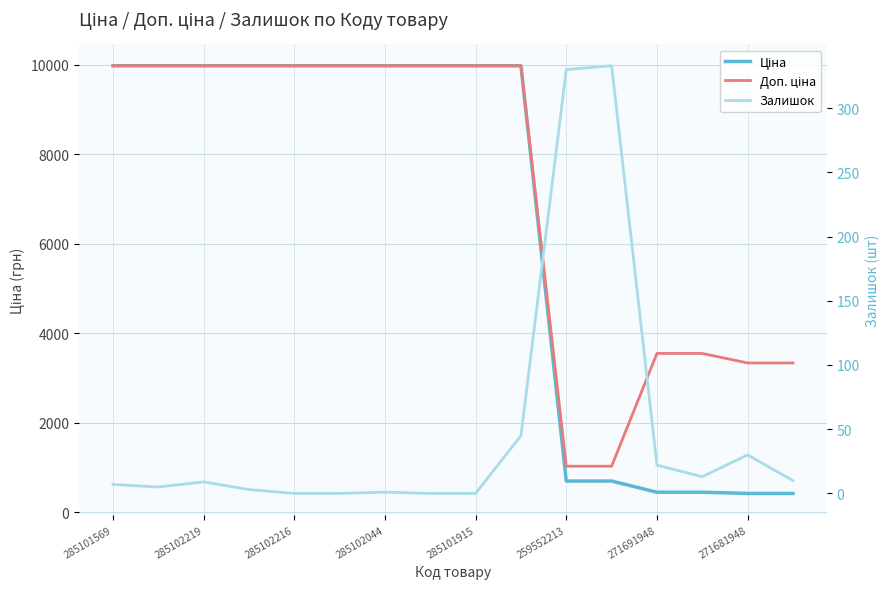

At how many categories does at least one series exceed 4744?

10